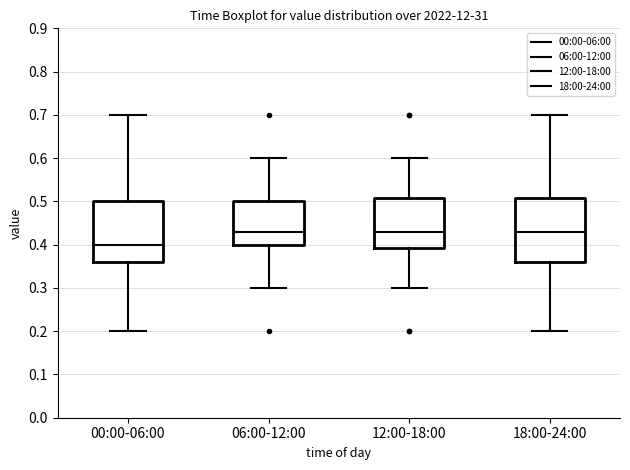

Where is the upper edge of the box for 12:00-18:00 on the y-axis? The values are not printed on the chart, so give them approximately, as read against the axis.

0.51